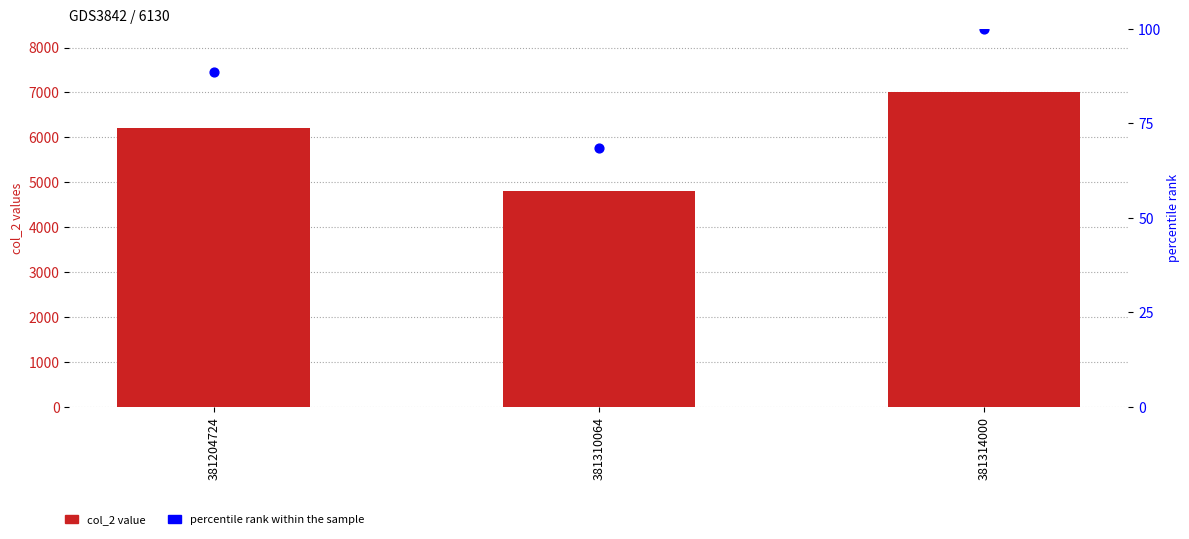

At which category is the sum across all series the highest?

381314000